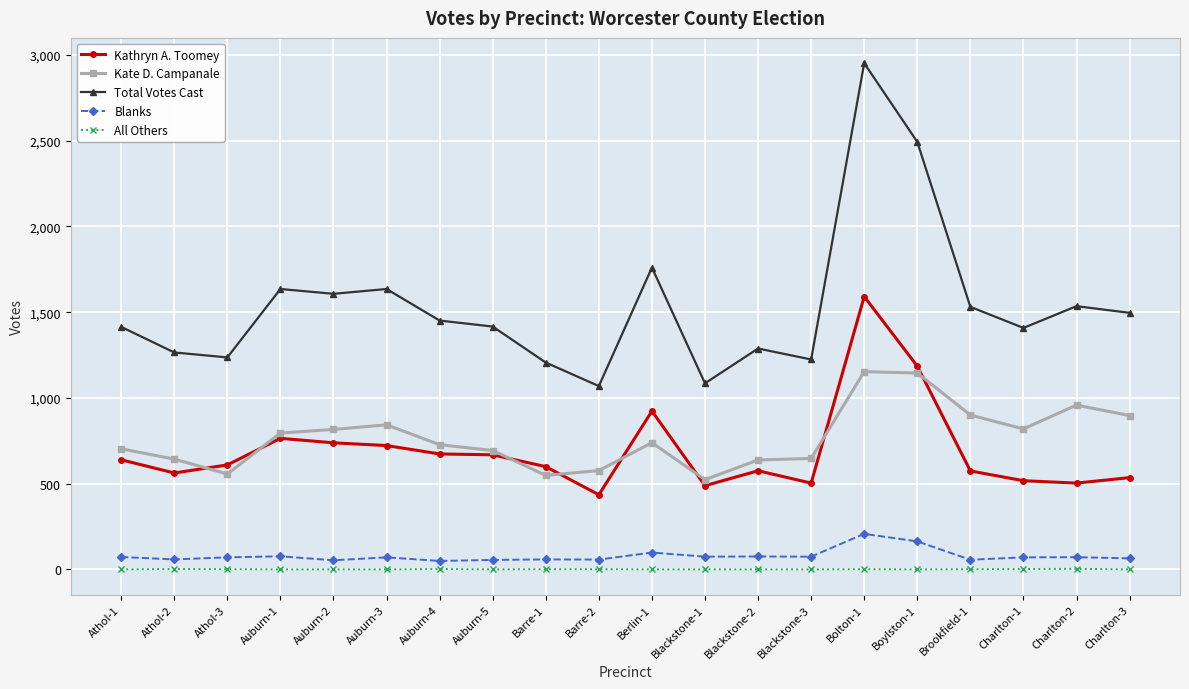

What is the sum of the Kate D. Campanale values at Athol-2 and Charlton-3?

1540